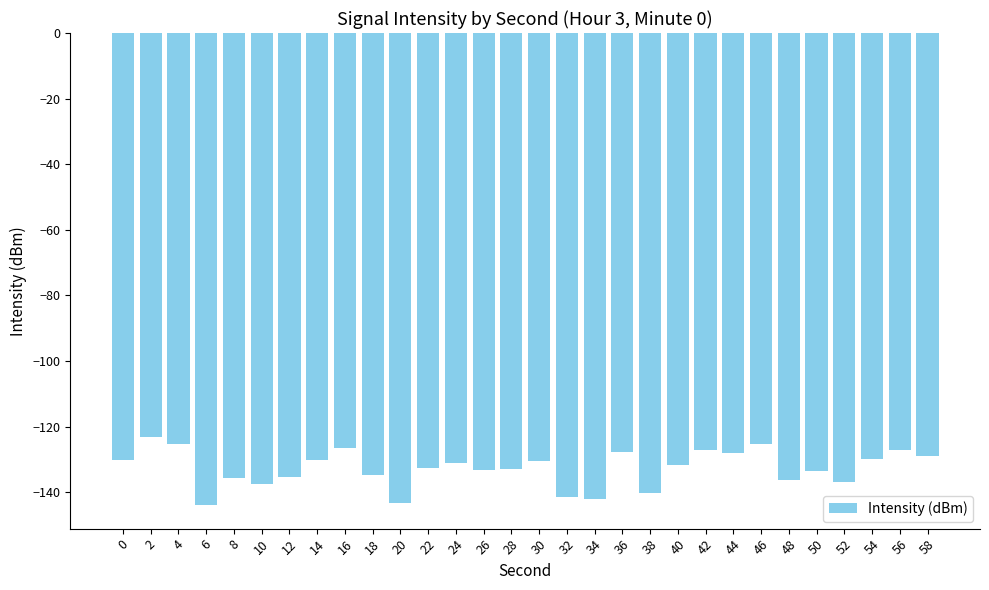

What is the approximate value at 32?

-141.6